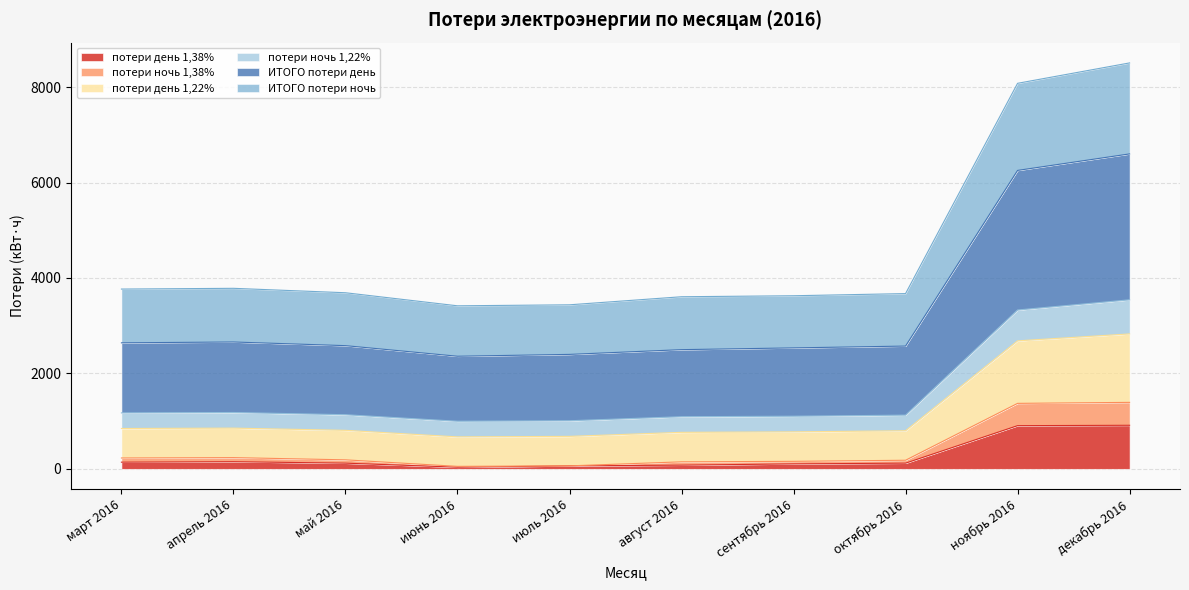

True or false: потери день 1,38% and ИТОГО потери ночь cross at least once.

False